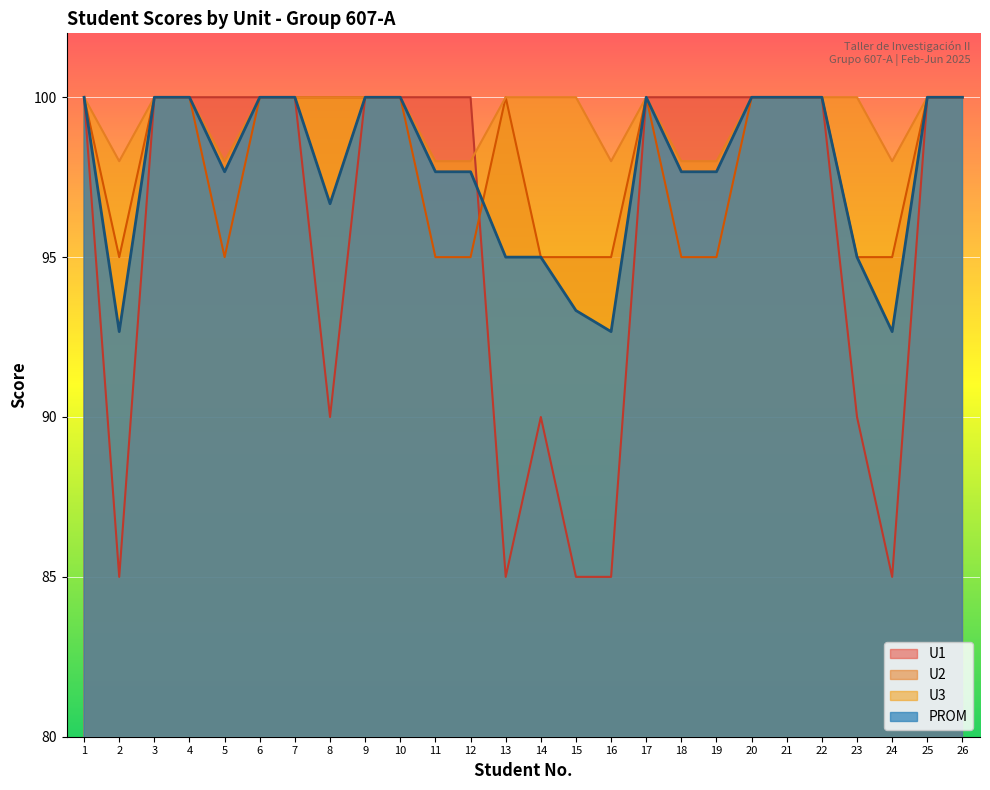

True or false: U3 and PROM intersect in this chart.

False